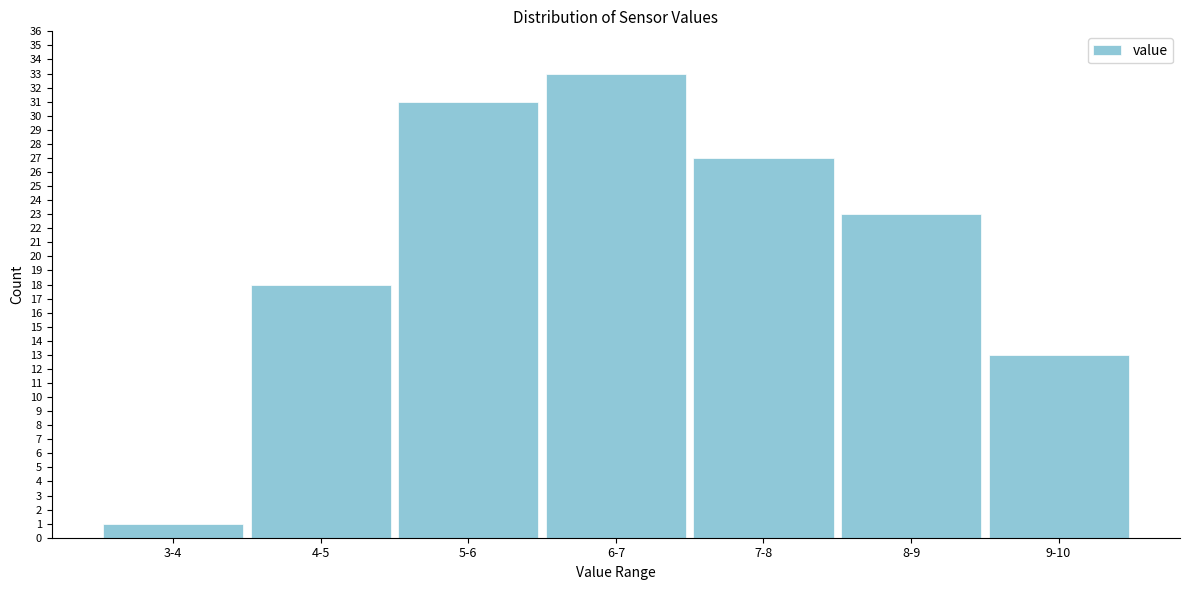

Reading left to right, extract all data points from this chart.

1	18	31	33	27	23	13